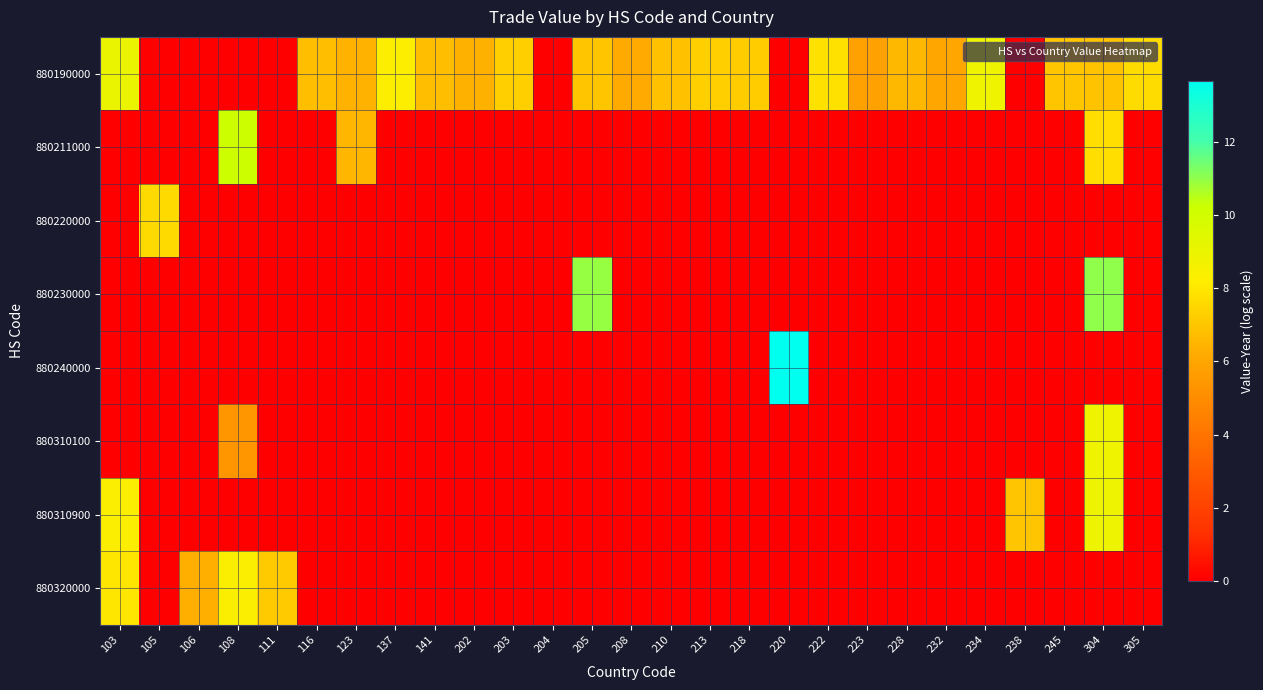

At which category is the sum across all series the highest?

304